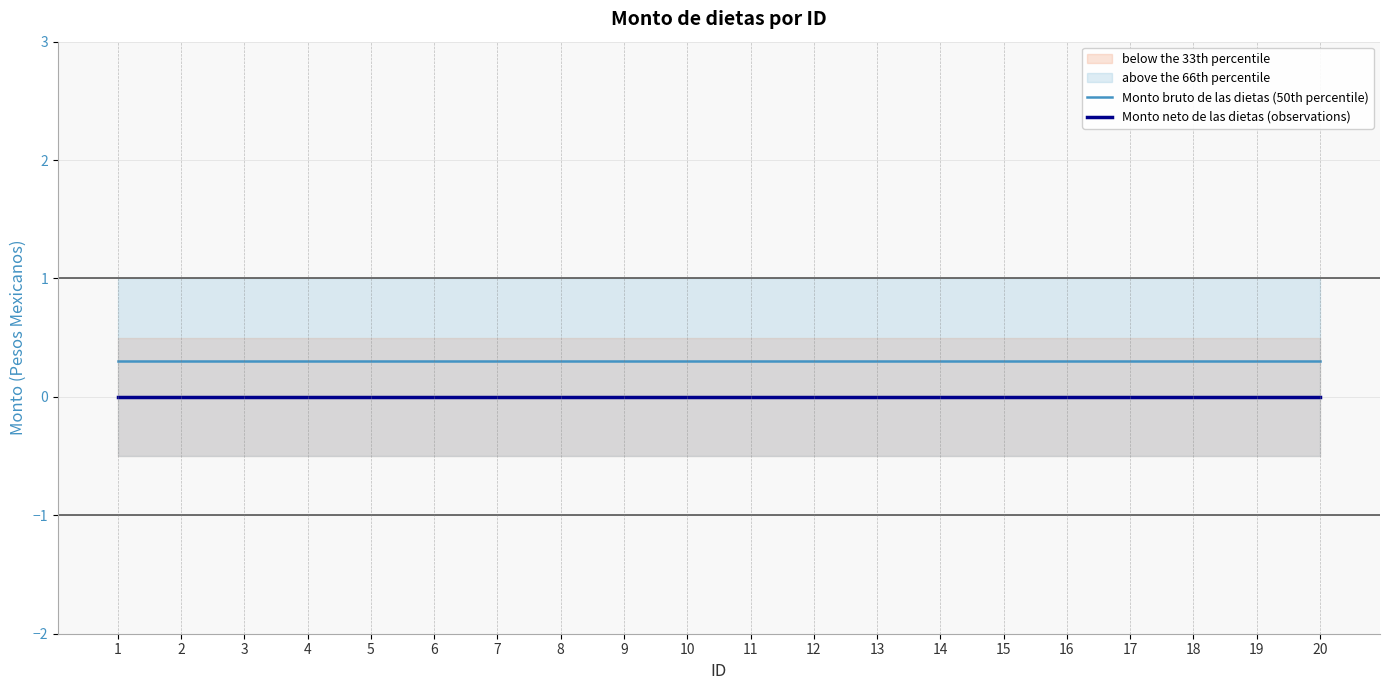

True or false: Monto bruto de las dietas (50th percentile) and Monto neto de las dietas (observations) intersect in this chart.

False